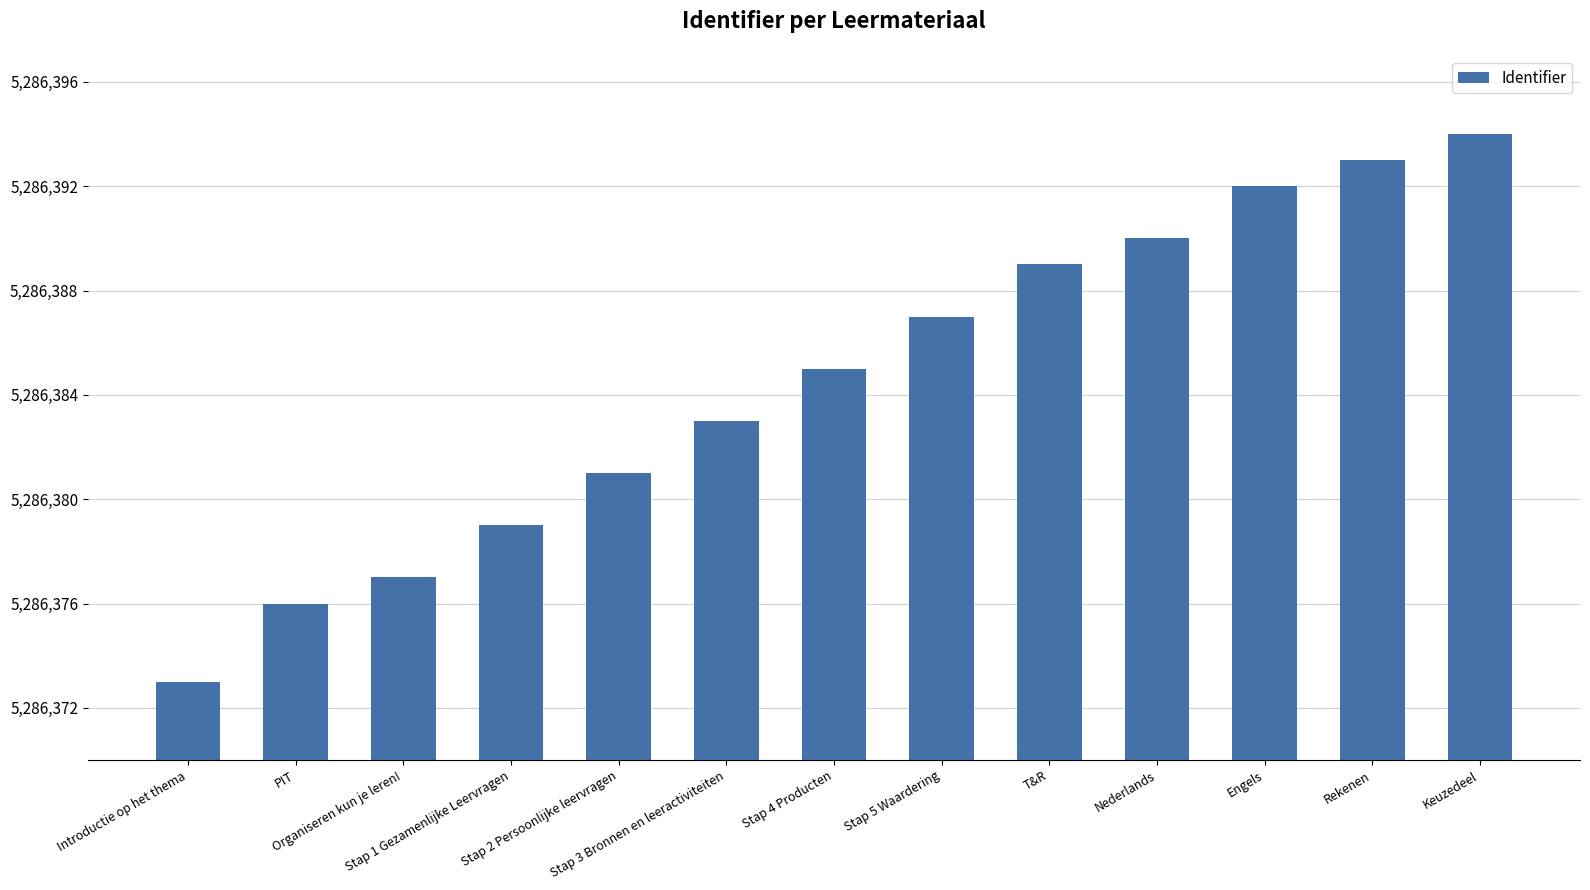

Reading left to right, what are all the values shown in this chart?

5286373	5286376	5286377	5286379	5286381	5286383	5286385	5286387	5286389	5286390	5286392	5286393	5286394